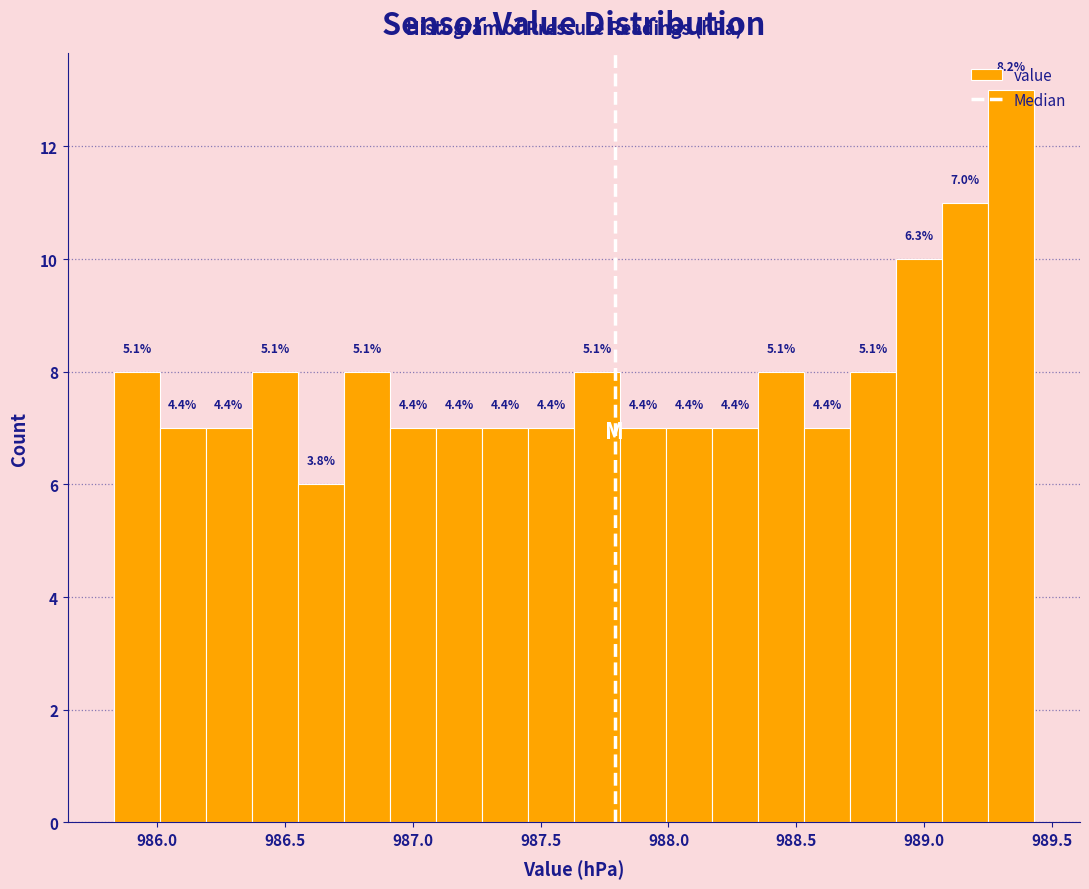

Read against the x-axis, roughly where is the centre of the tallest bar?

989.35